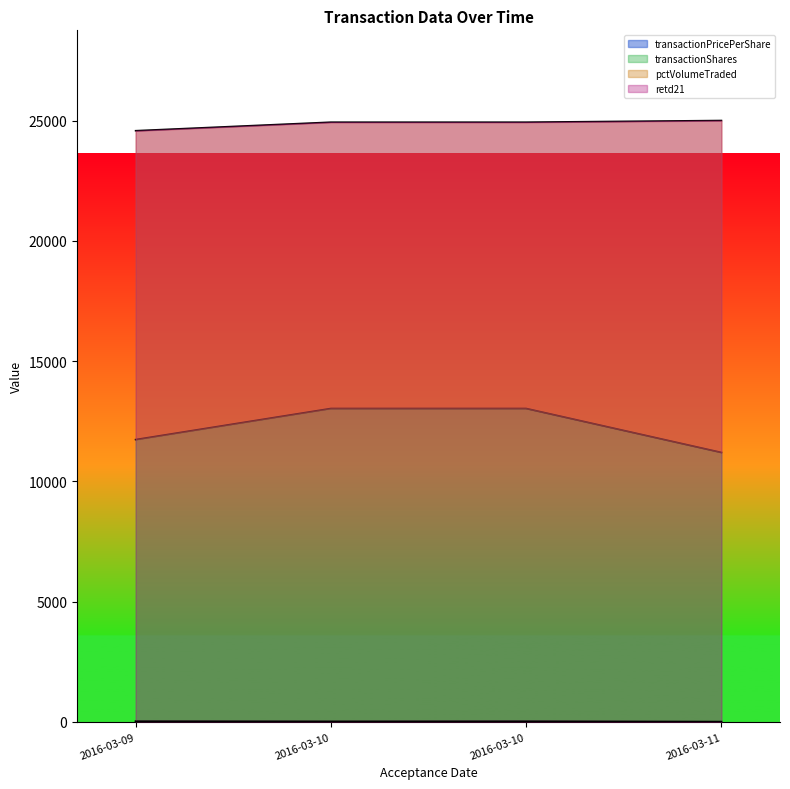

True or false: pctVolumeTraded and transactionShares intersect in this chart.

False